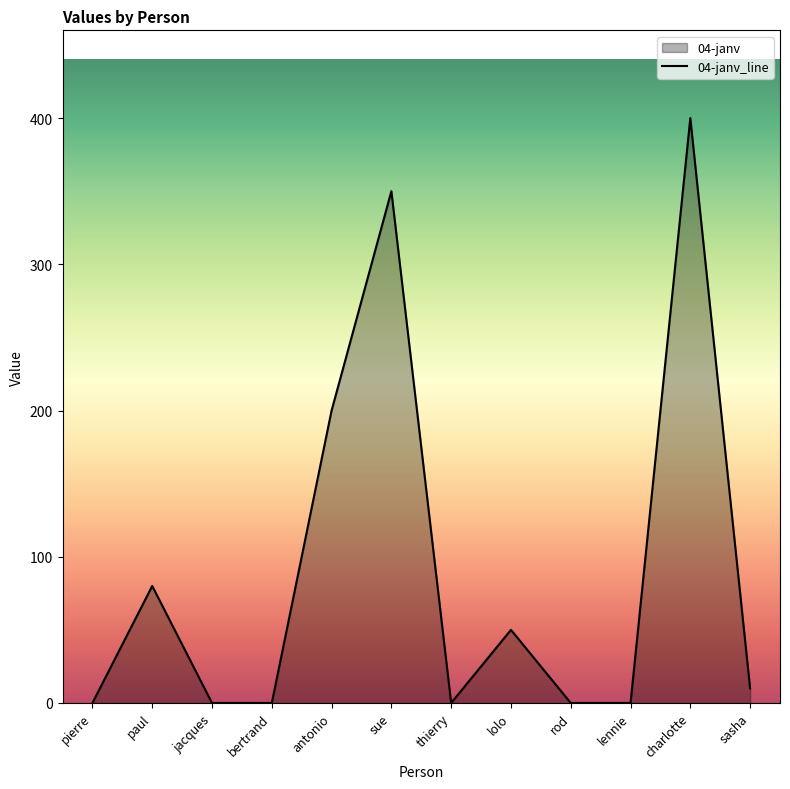

Where is the data nearest to the value 200?

antonio